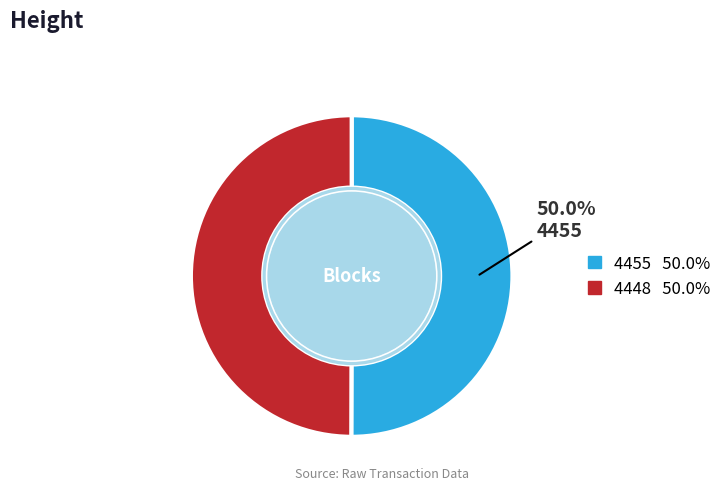

How many segments does this pie chart have?

2